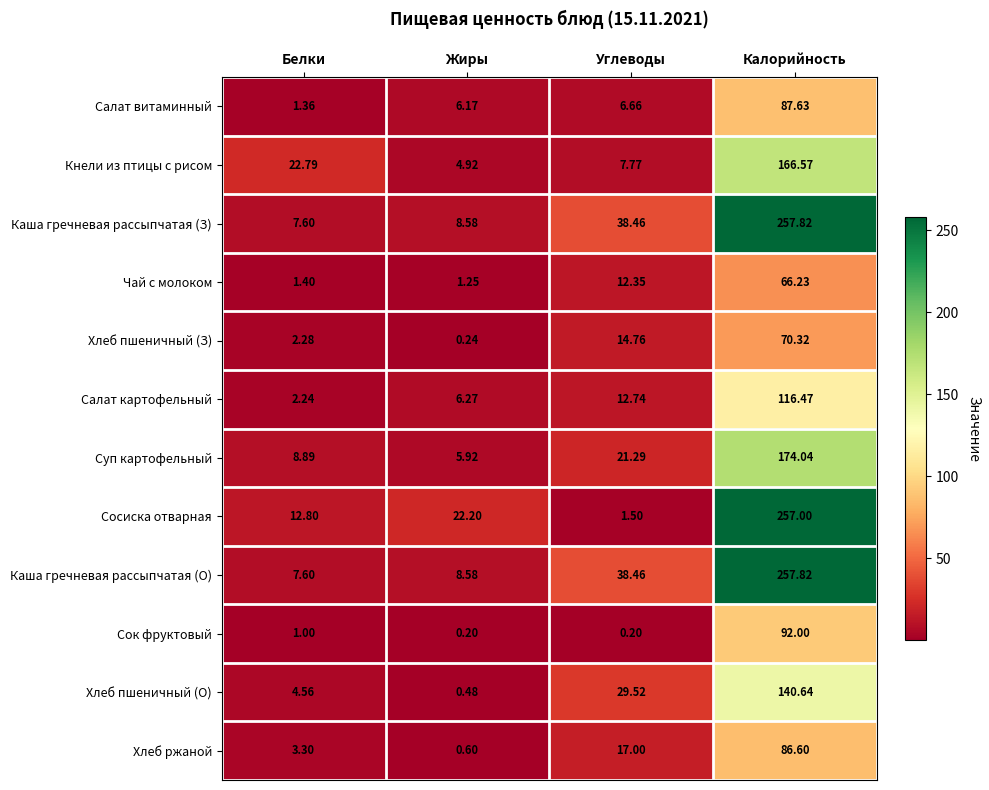

At which label does Салат витаминный first exceed 6?

Жиры